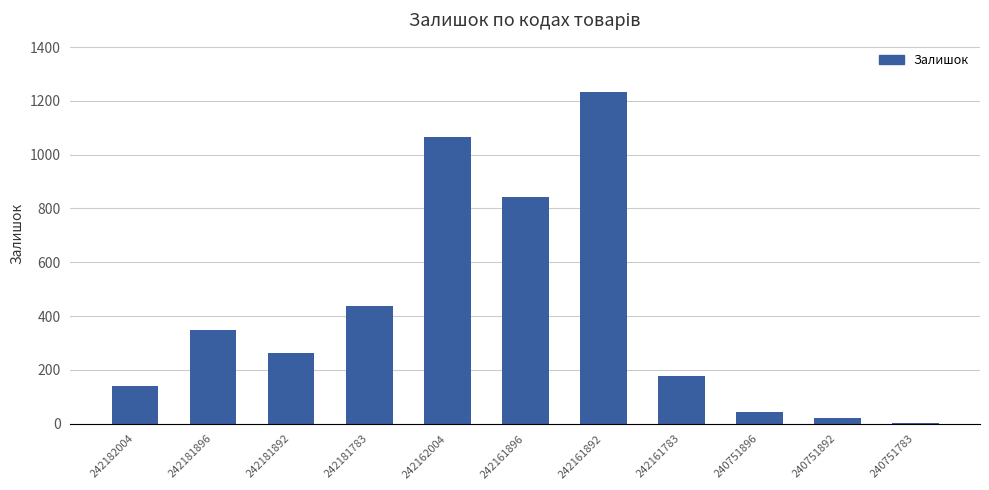

Reading left to right, extract all data points from this chart.

242182004=139	242181896=350	242181892=263	242181783=436	242162004=1067	242161896=841	242161892=1232	242161783=176	240751896=43	240751892=23	240751783=4